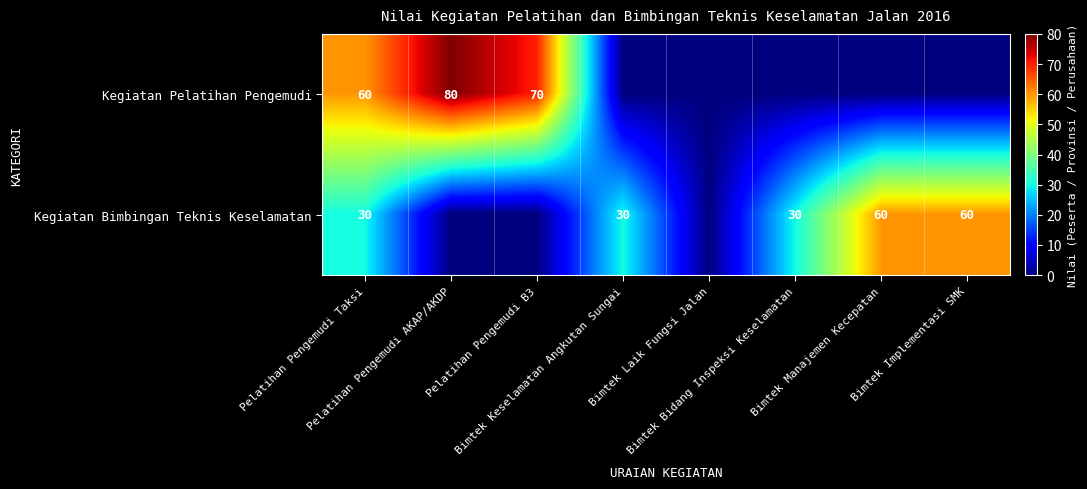

What is the spread (max minus min) of values at Bimtek Implementasi SMK?

60